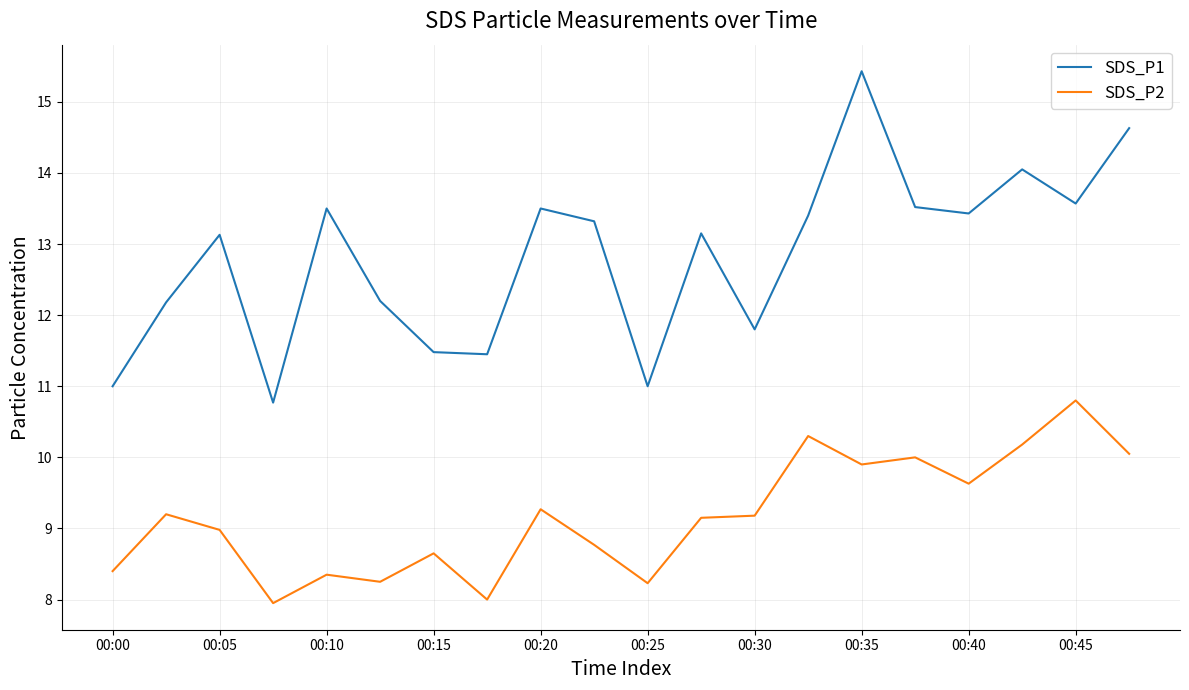

Rank the series by their average value, from lowest to highest.

SDS_P2, SDS_P1